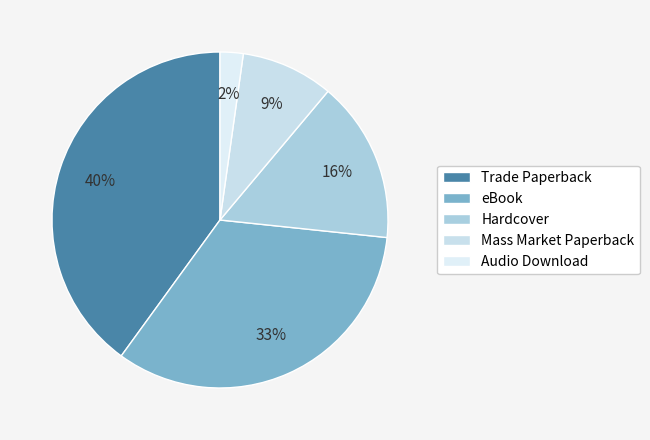

Which slice is the largest?

Trade Paperback